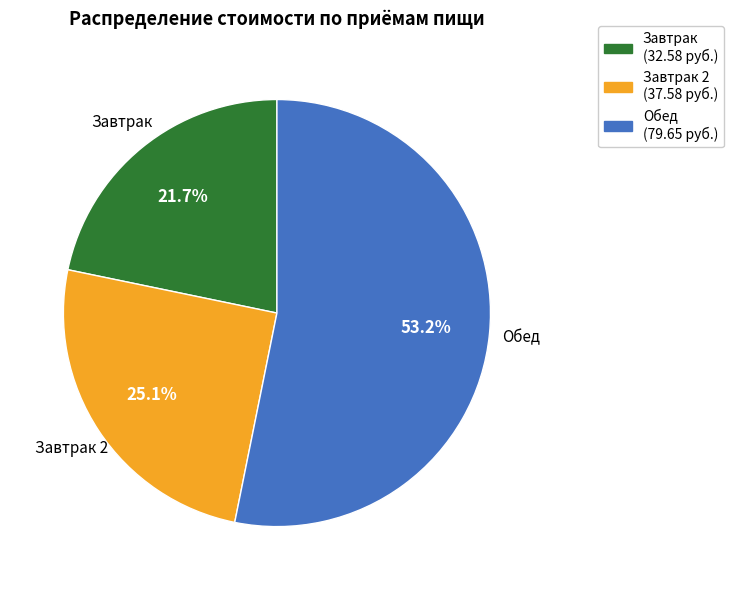

Is there any slice that represents more than half of the pie?

Yes